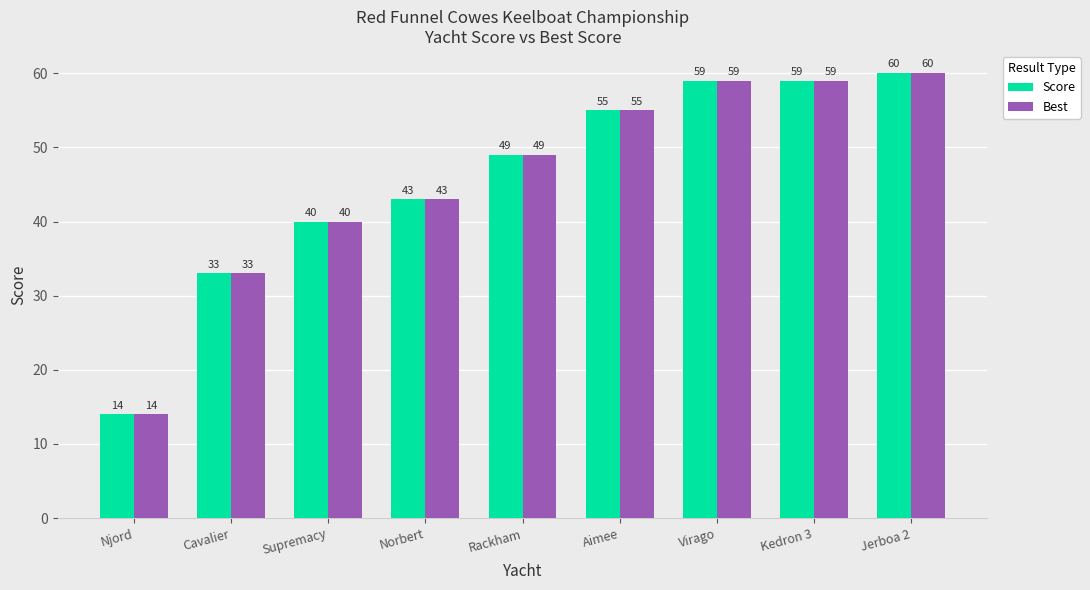

At which label does Score reach its minimum?

Njord